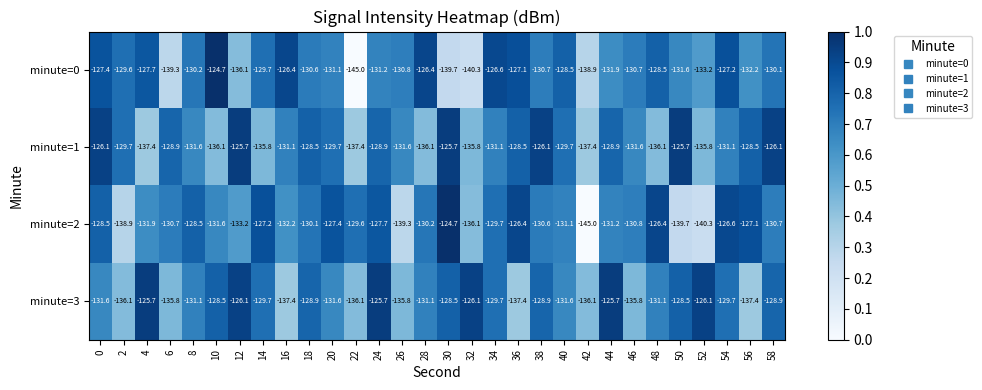

True or false: minute=0 has a value of -127.7 at 4.

True